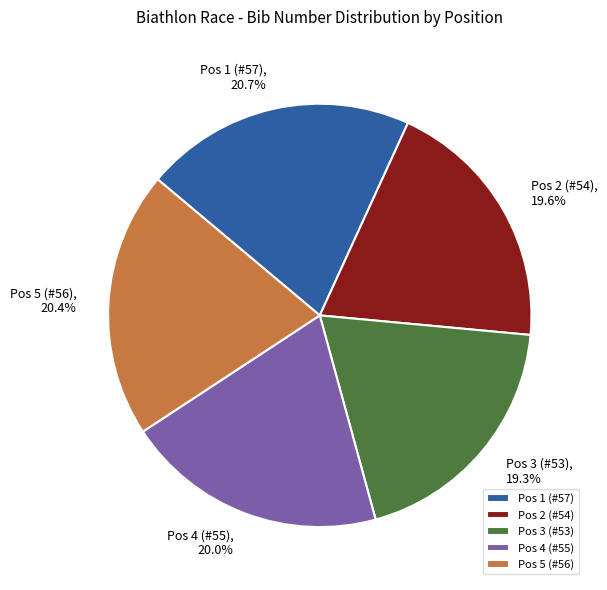

What percentage is NOT represented by Pos 3 (#53)?

80.7%